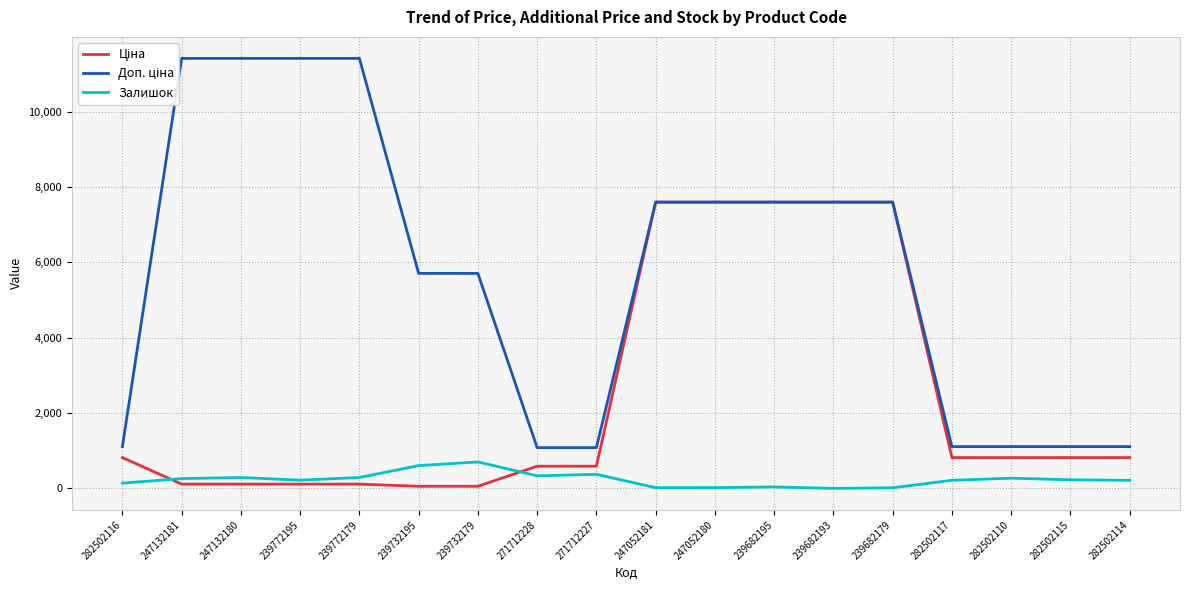

Which series changed the most between 239682193 and 282502110?

Ціна